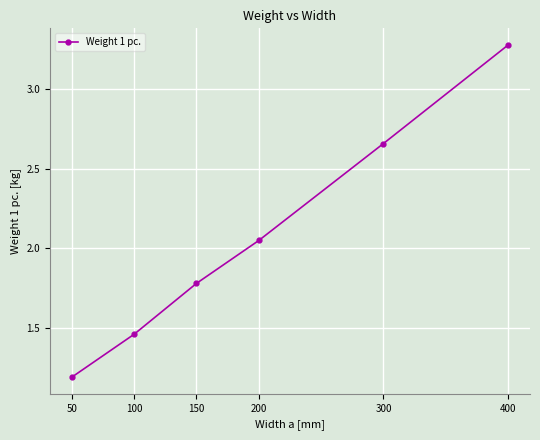

What is the value of the 1st point from the left?

1.2